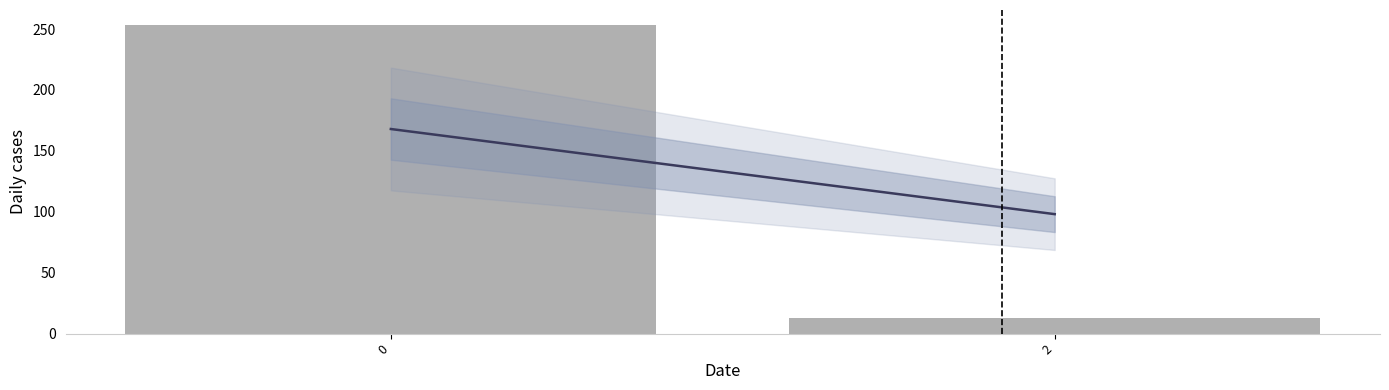

Reading left to right, list all the values displayed in this chart.

0=253	2=13